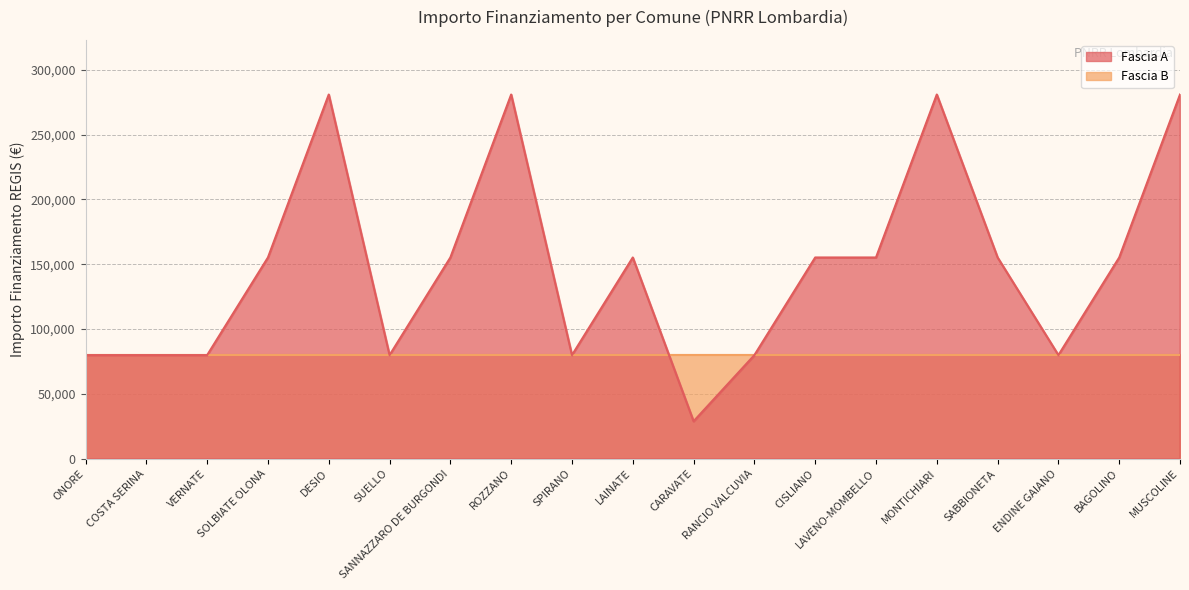

Where is the data nearest to the value 154917?

SOLBIATE OLONA